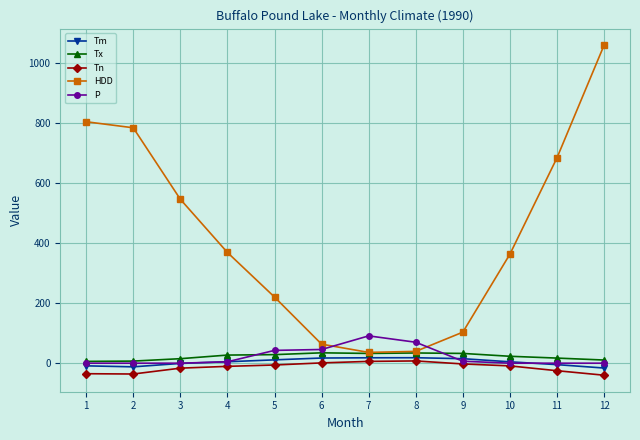

What is the difference between the second highest and second lowest values in the P series?

69.7